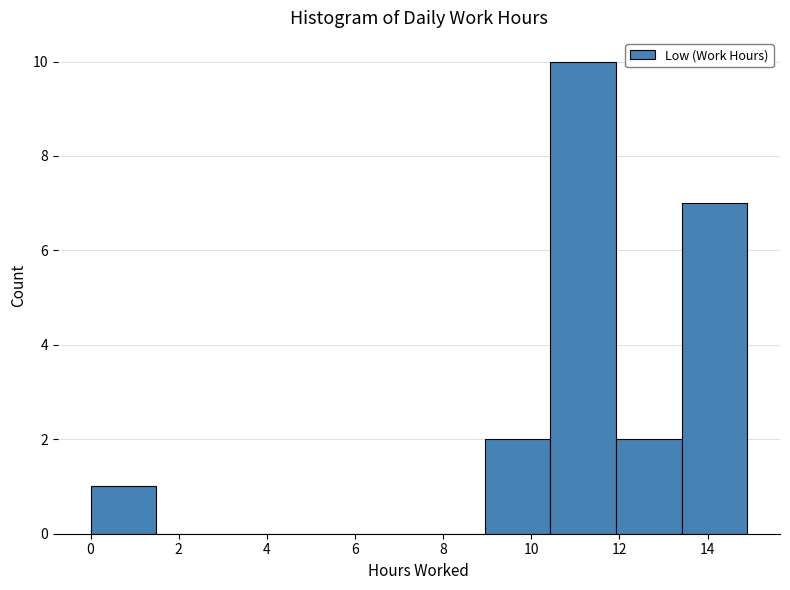

Reading left to right, list every bar in this chart as the range it spans on the x-axis followed by its height. Neither the bar edges nor the heights are printed on the chart, so give them approximately, as read against the axes.

0.0 to 1.4: 1
1.4 to 3.0: 0
3.0 to 4.4: 0
4.4 to 6.0: 0
6.0 to 7.4: 0
7.4 to 9.0: 0
9.0 to 10.4: 2
10.4 to 12.0: 10
12.0 to 13.4: 2
13.4 to 15.0: 7